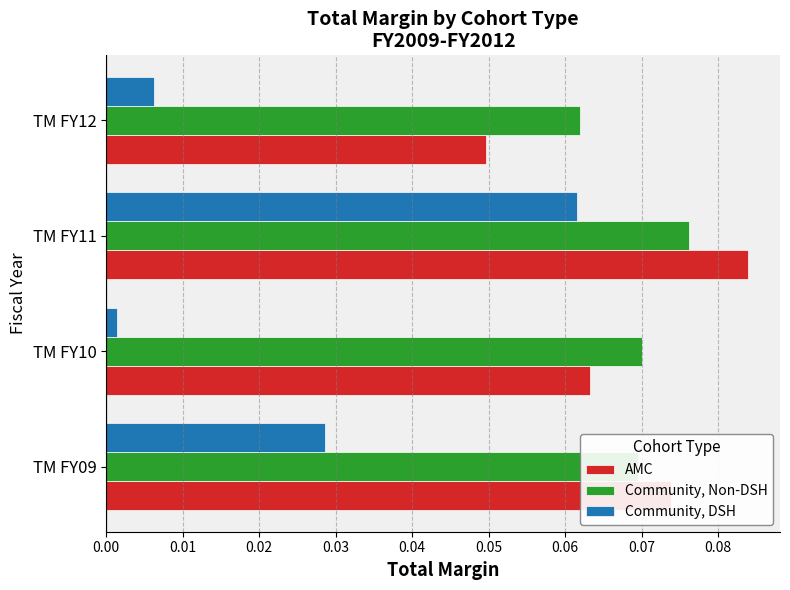

How many distinct data groups are displayed?

3